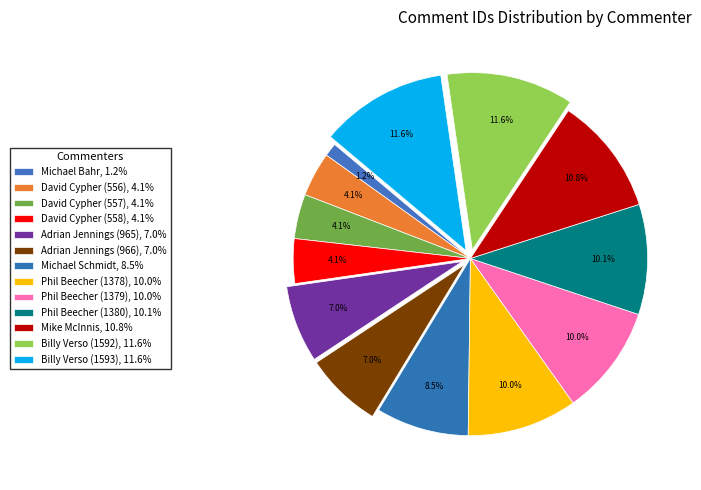

To the nearest percent, what portion does Adrian Jennings (966) represent?

7%